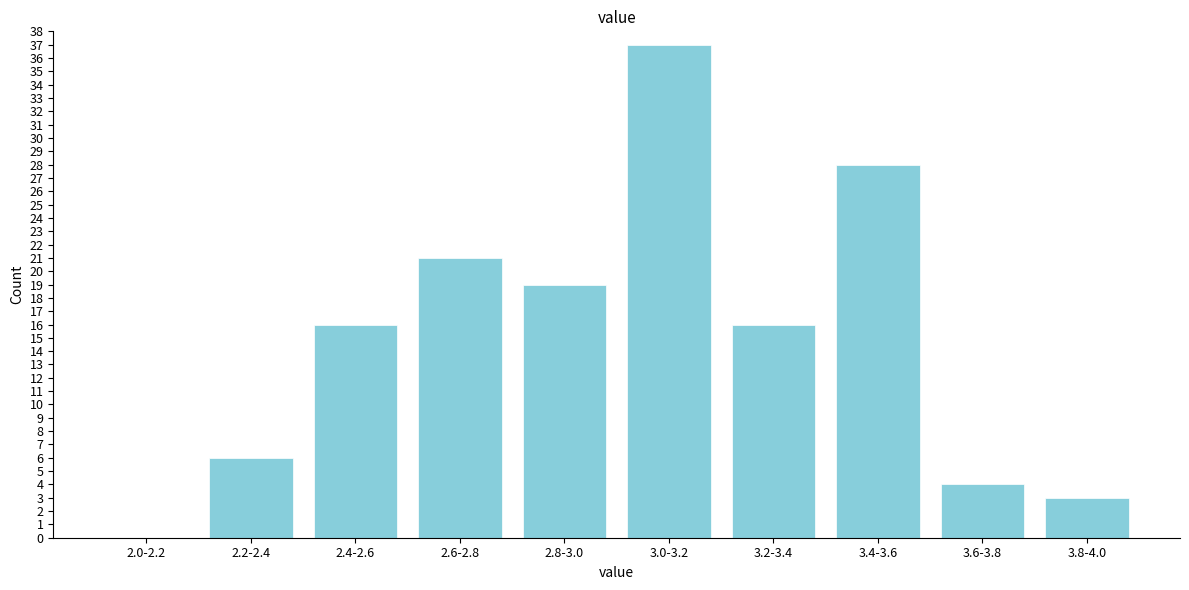

Reading left to right, extract all data points from this chart.

2.0-2.2=0	2.2-2.4=6	2.4-2.6=16	2.6-2.8=21	2.8-3.0=19	3.0-3.2=37	3.2-3.4=16	3.4-3.6=28	3.6-3.8=4	3.8-4.0=3